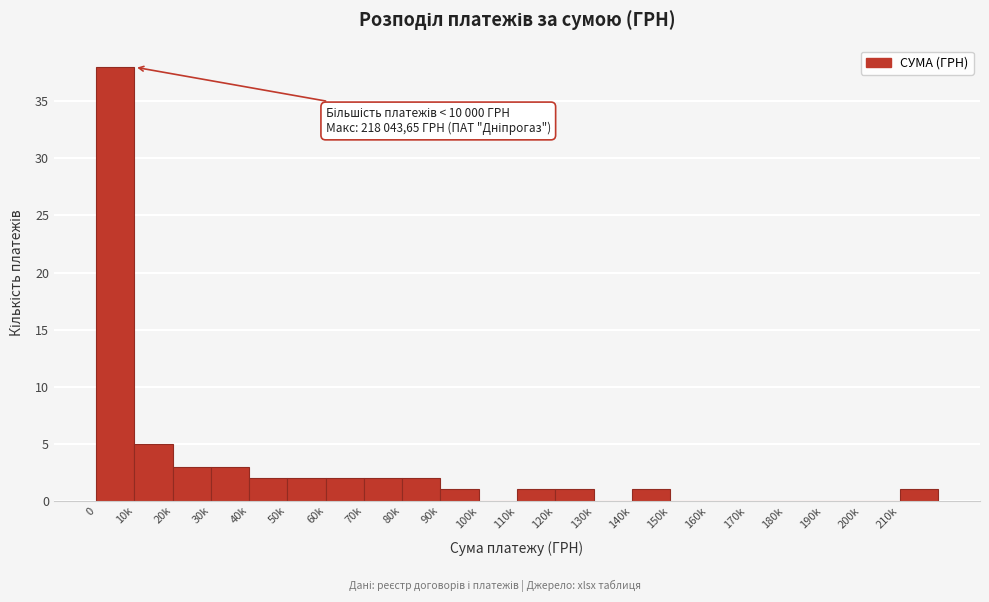

Reading right to left, extract all data points from this chart.

210k=1	200k=0	190k=0	180k=0	170k=0	160k=0	150k=0	140k=1	130k=0	120k=1	110k=1	100k=0	90k=1	80k=2	70k=2	60k=2	50k=2	40k=2	30k=3	20k=3	10k=5	0=38